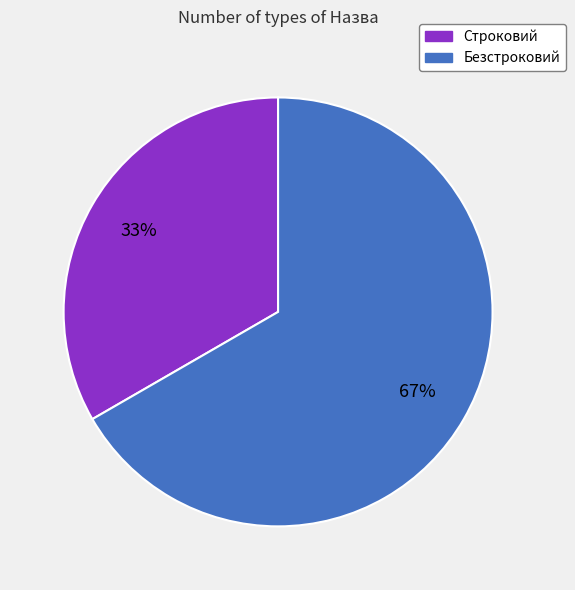

To the nearest percent, what percentage of the pie is Безстроковий?

67%